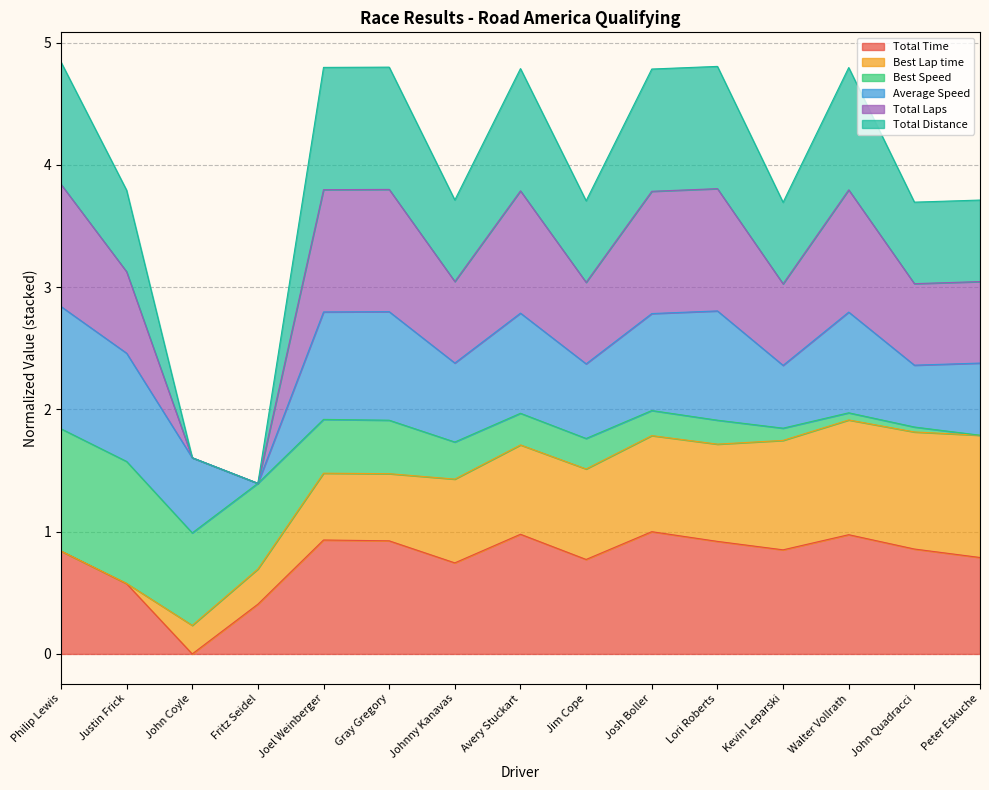

True or false: Total Distance has more than 1 points higher than both neighbors.

True